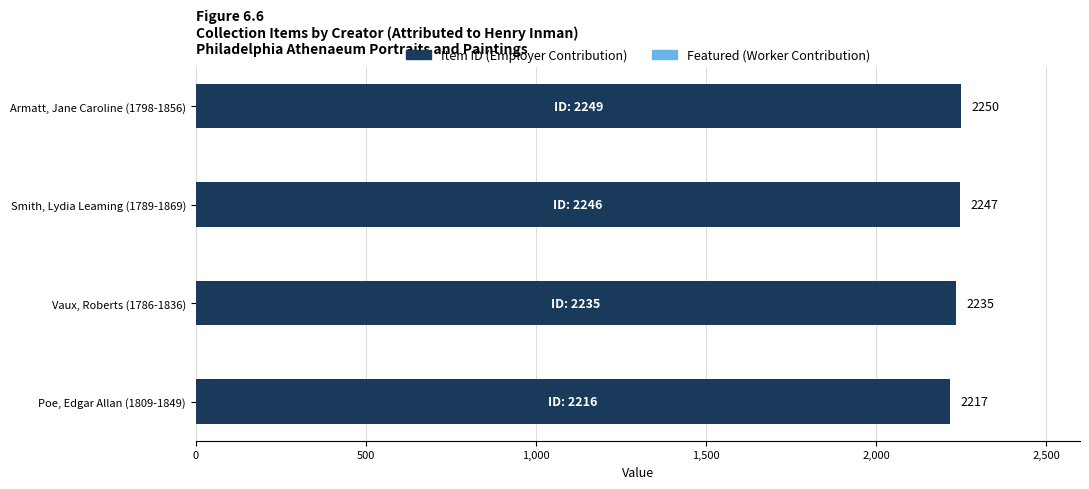

The Item ID (Employer Contribution) series shows 851 at Armatt, Jane Caroline (1798-1856). True or false?

False